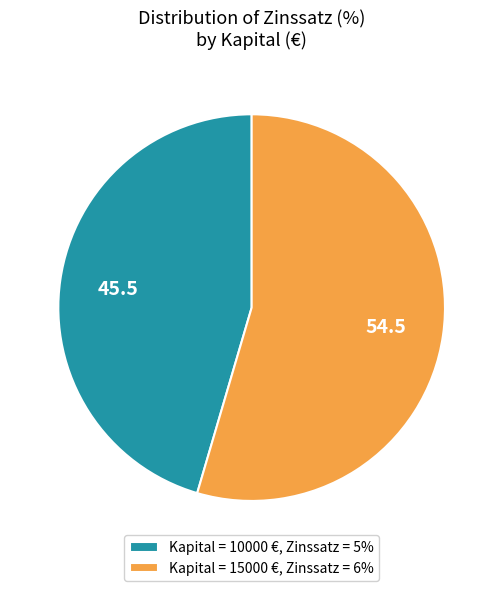

How many segments does this pie chart have?

2